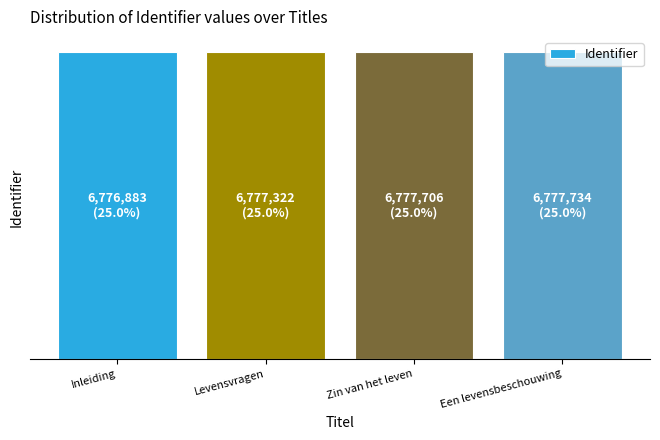

Approximately how many times larger is the value at Een levensbeschouwing compared to Inleiding?

1.0